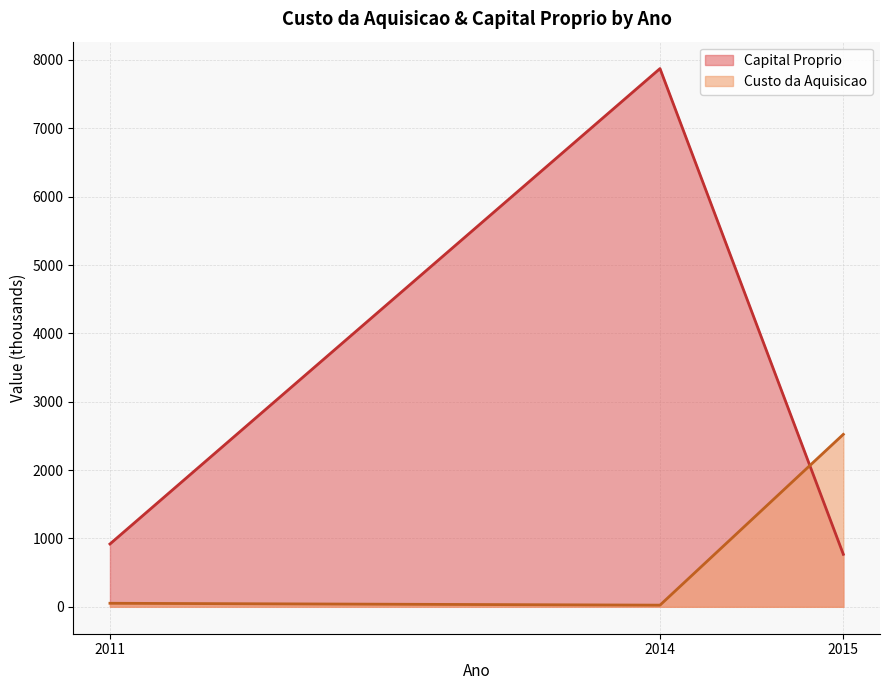

True or false: Custo da Aquisicao and Capital Proprio cross at least once.

True